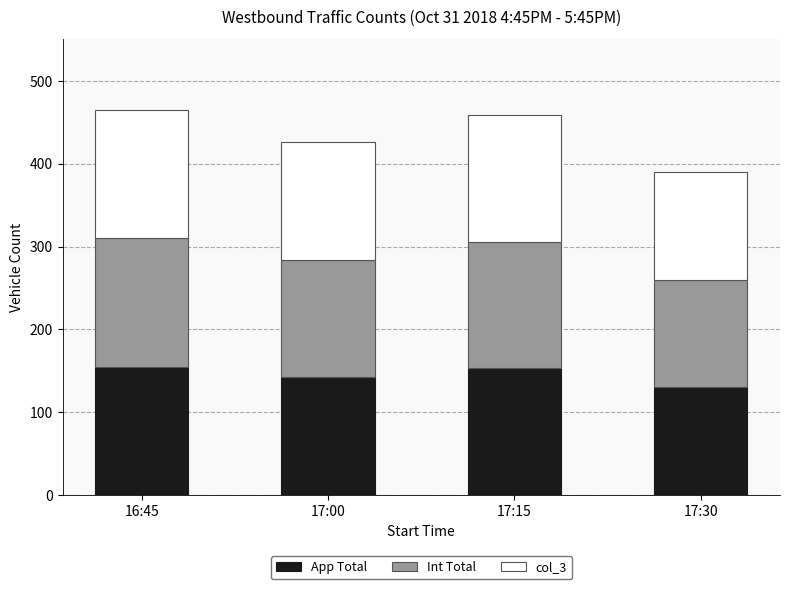

The value of App Total at 17:30 is 65. True or false?

False